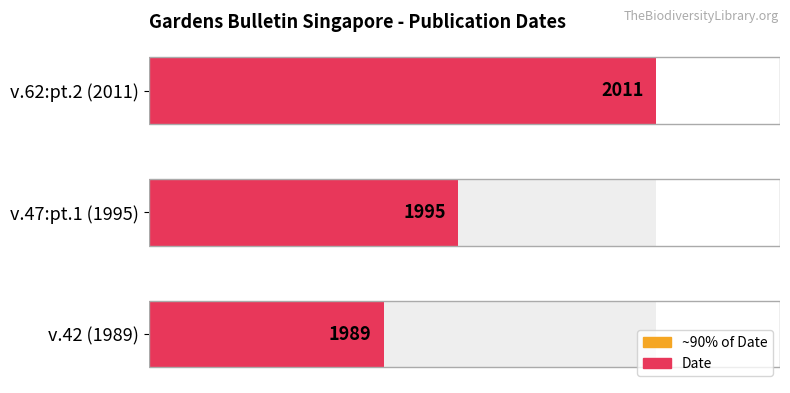

What is the lowest value of the ~90% of Date series?

1790.1